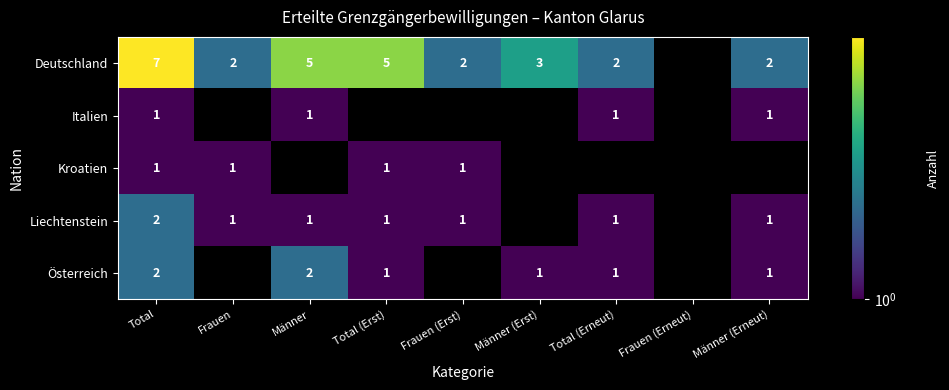

What is the sum of the Liechtenstein values at Frauen (Erst) and Total?

3